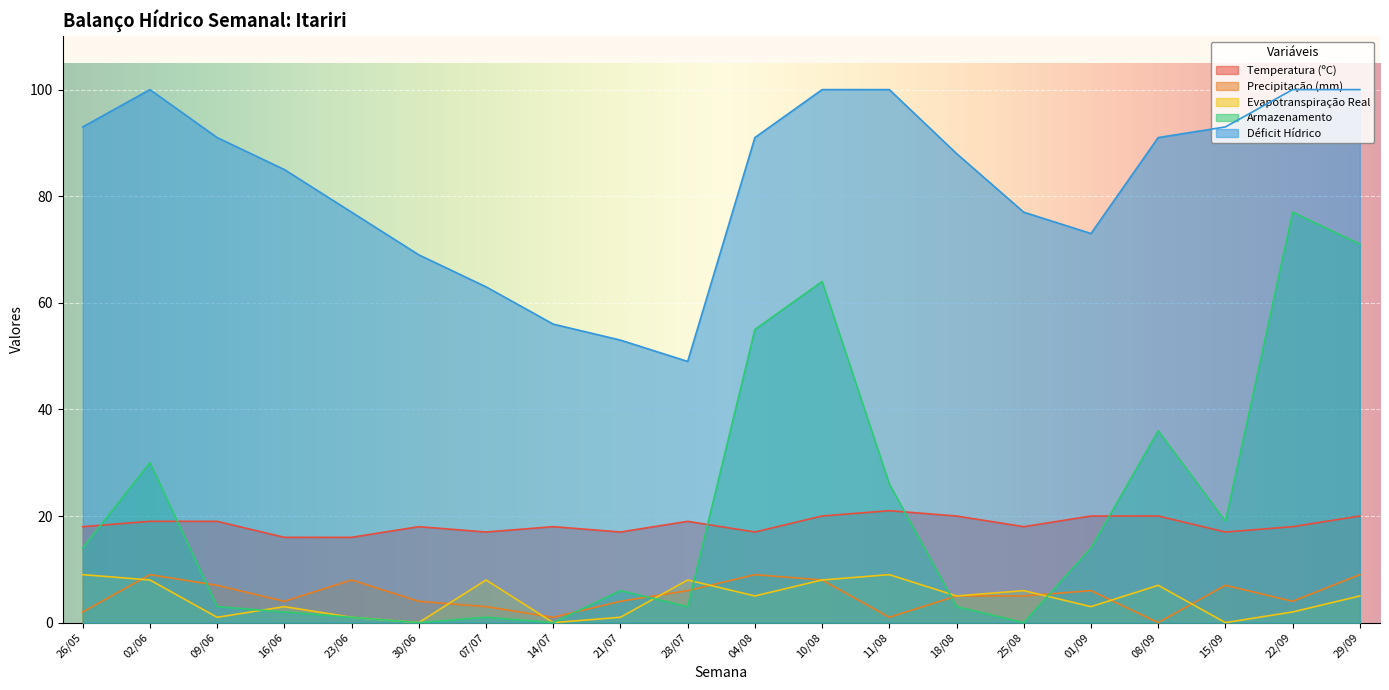

What is the difference between the highest and lowest values at 26/05?

91